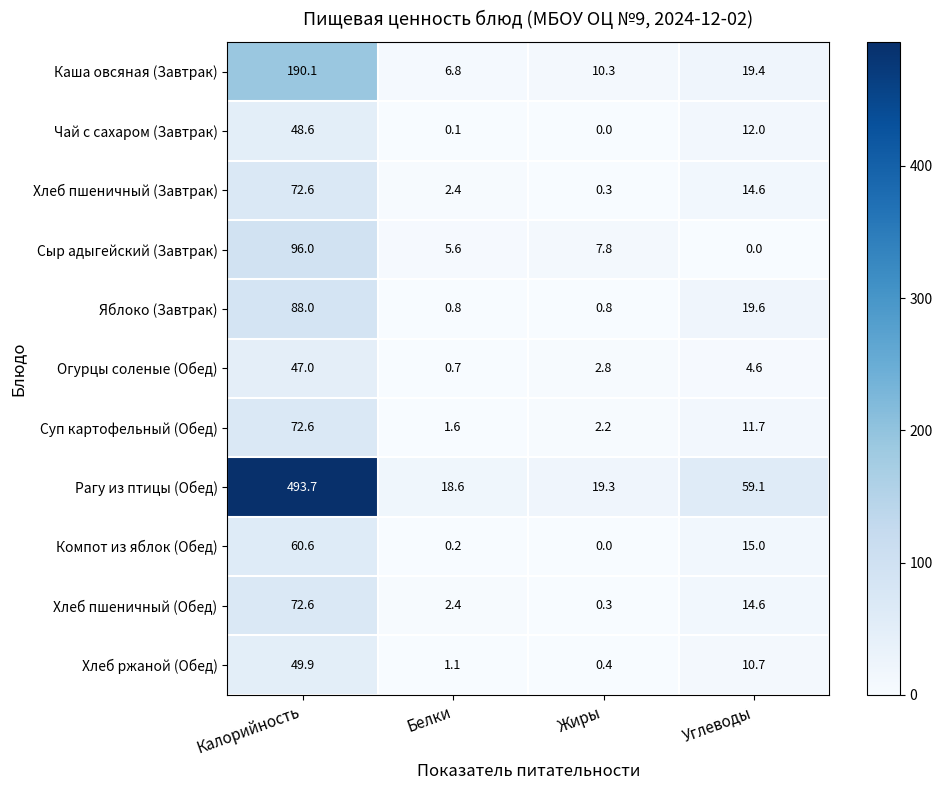

What is the total value across all series at Углеводы?

181.3